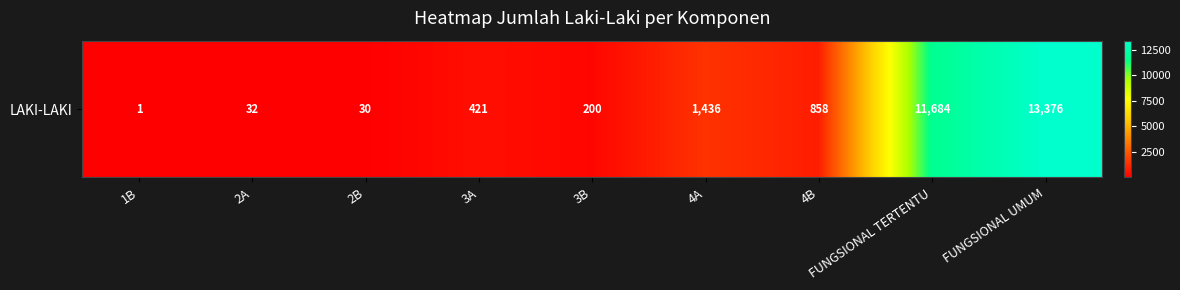

Count the number of categories in the chart.

9